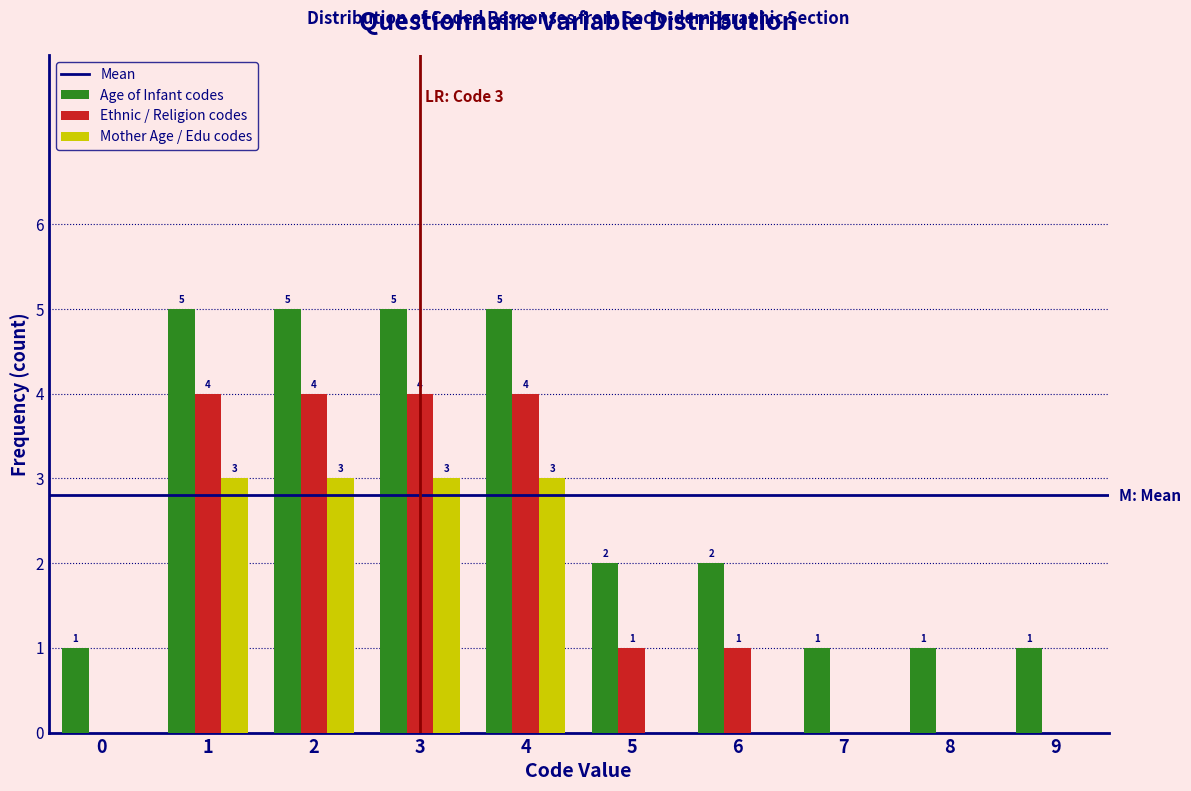

Reading left to right, list all the values displayed in this chart.

Age of Infant codes: 0=1	1=5	2=5	3=5	4=5	5=2	6=2	7=1	8=1	9=1
Ethnic / Religion codes: 0=0	1=4	2=4	3=4	4=4	5=1	6=1	7=0	8=0	9=0
Mother Age / Edu codes: 0=0	1=3	2=3	3=3	4=3	5=0	6=0	7=0	8=0	9=0